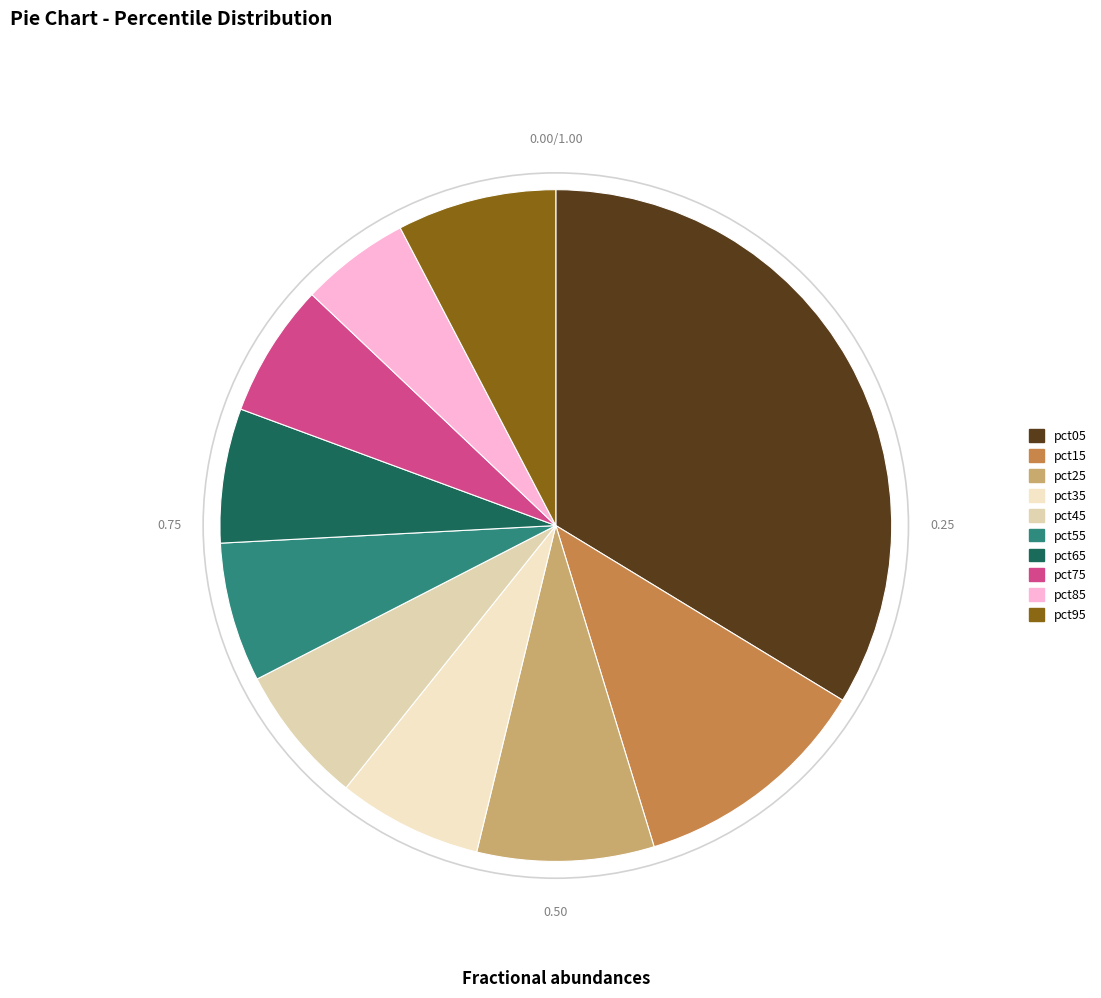

Does pct45 account for over 50% of the chart?

No